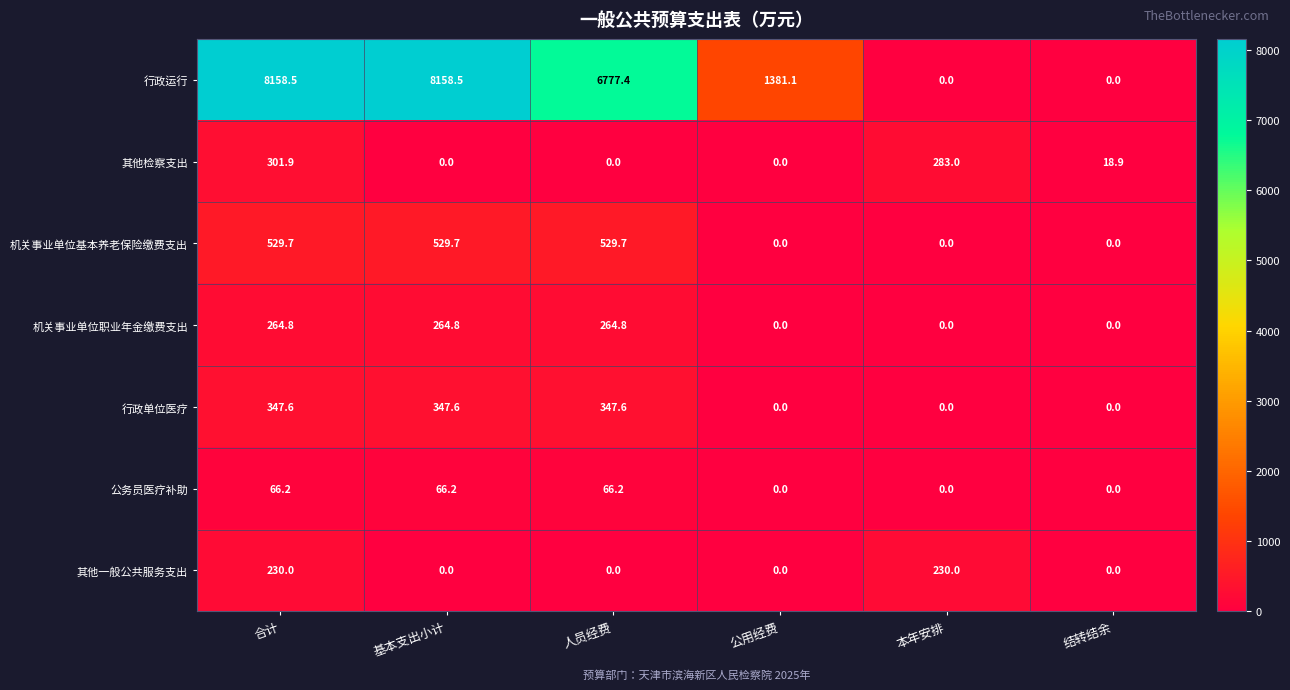

The value of 其他一般公共服务支出 at 人员经费 is 149.4. True or false?

False